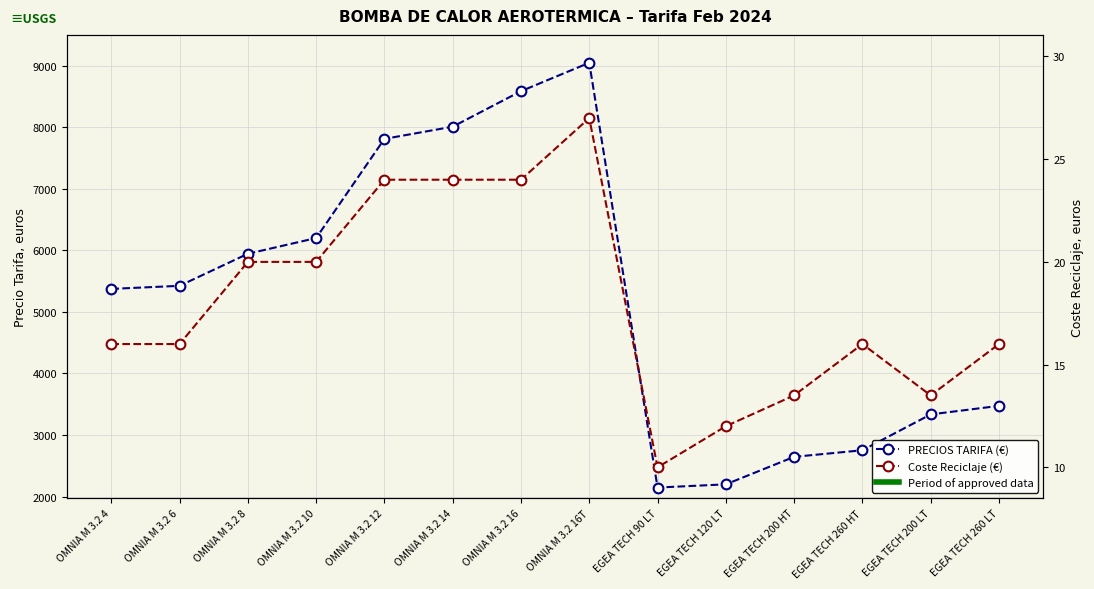

What is the difference between the maximum and minimum values in the Coste Reciclaje (€) series?

17.0